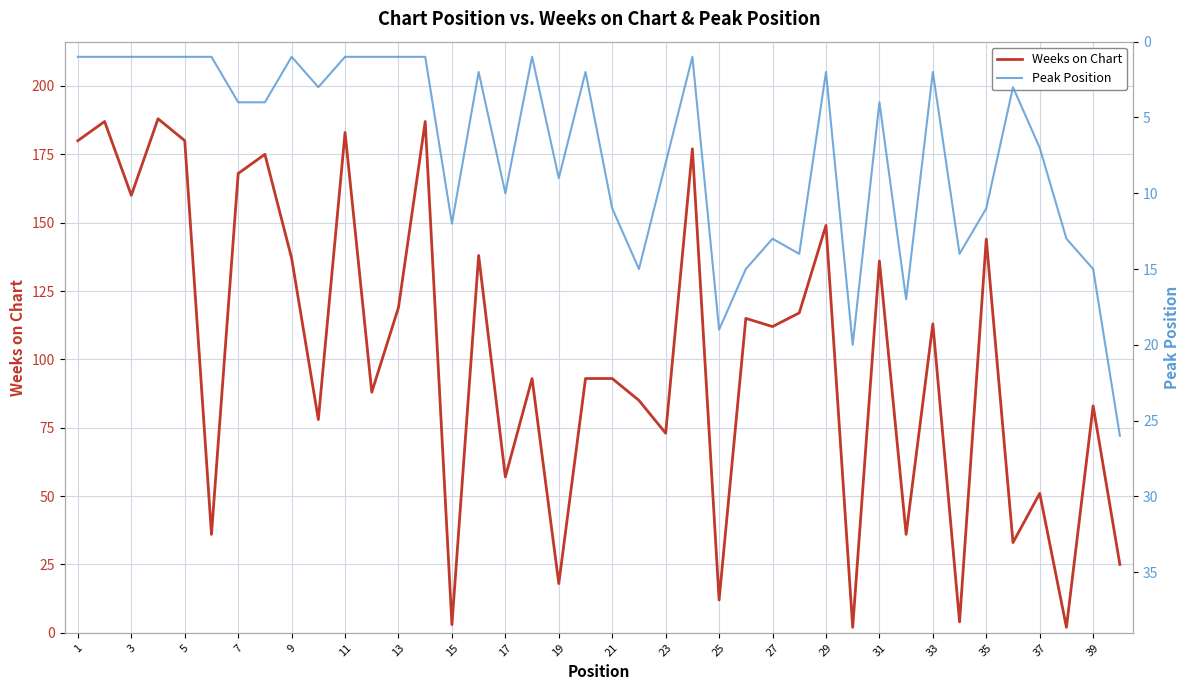

Which series has the widest spread of values?

Weeks on Chart